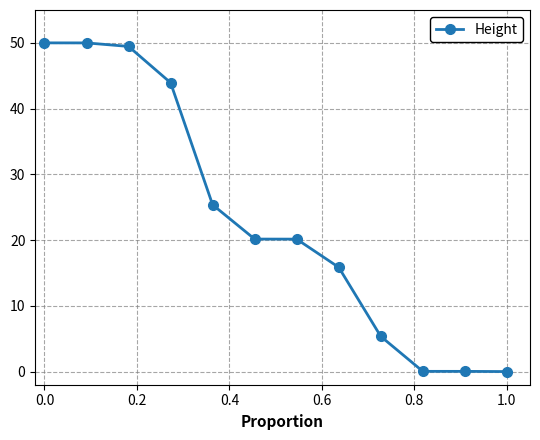

What is the value of the 8th point from the left?

15.9